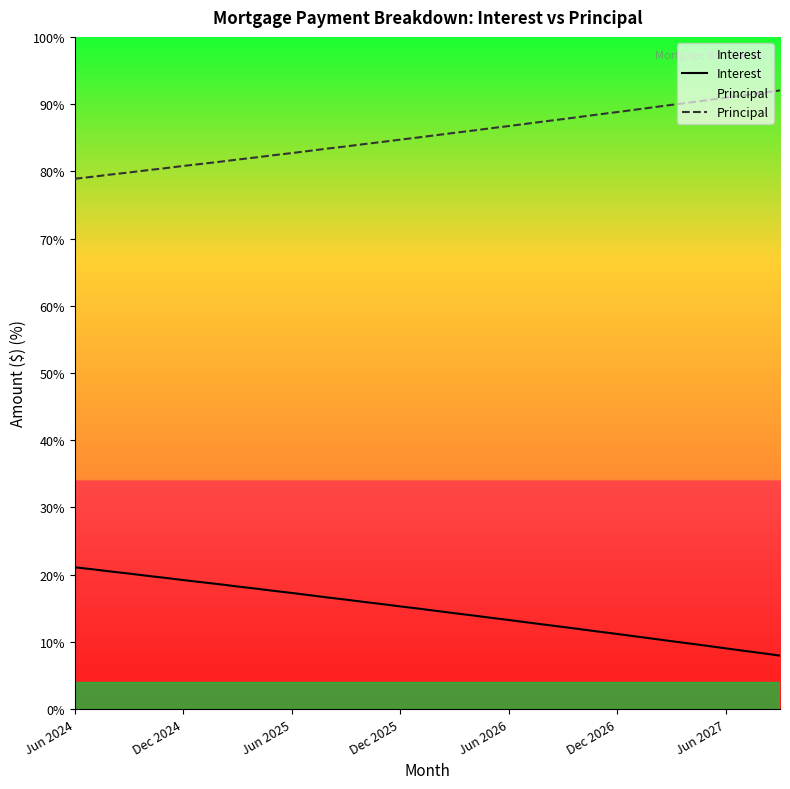

True or false: Principal and Interest intersect in this chart.

False